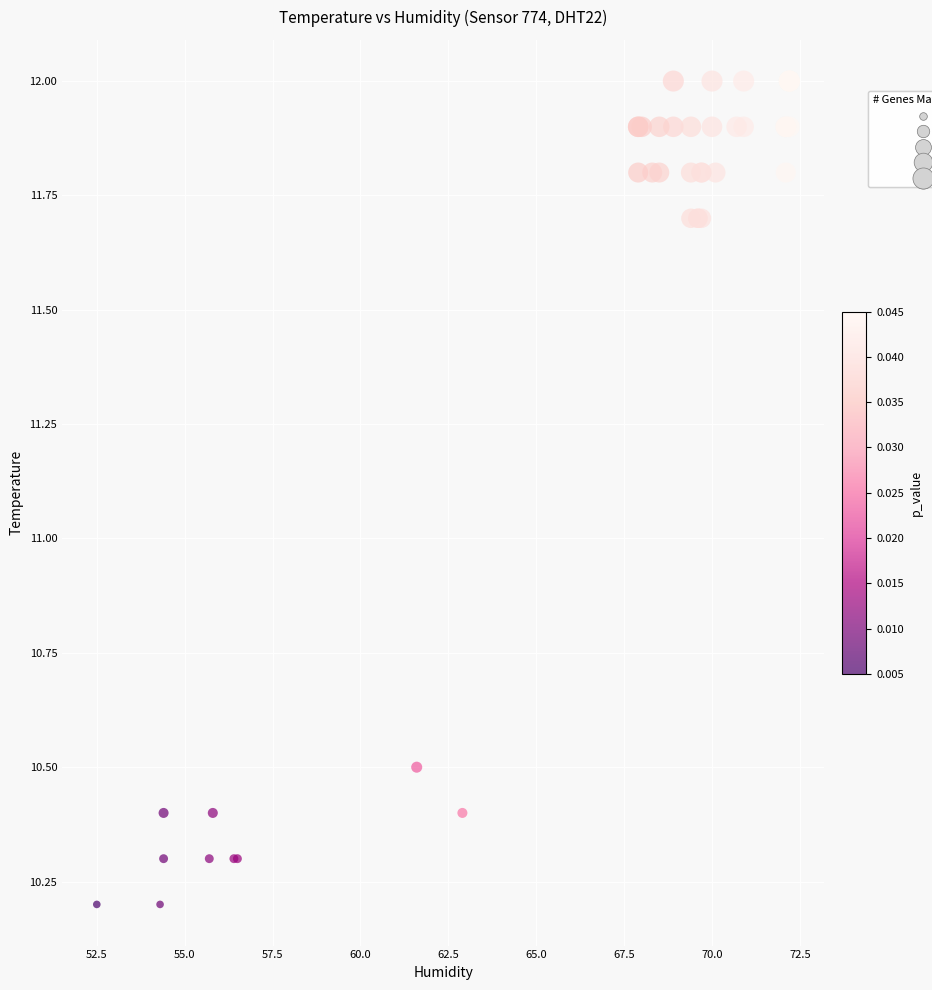

What Y value in the scatter plot is closest to 11?

10.5